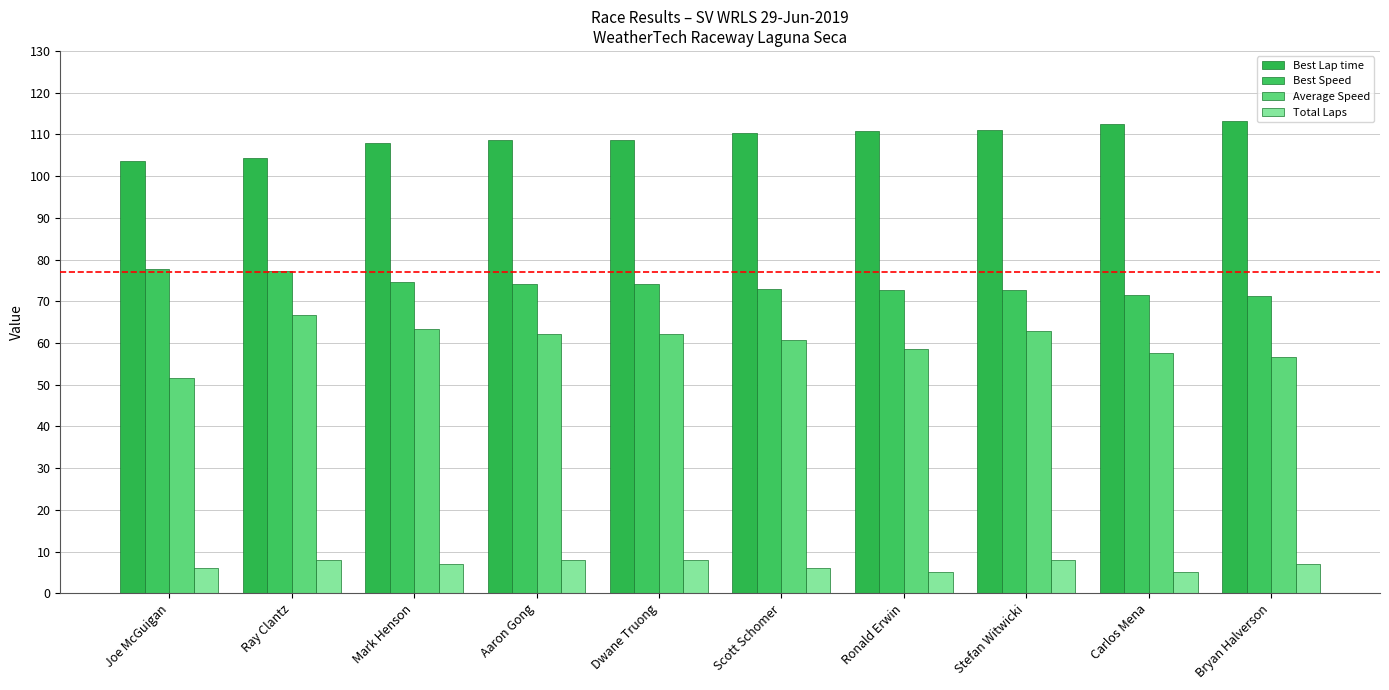

How many data points in Best Lap time are less than 110?

5